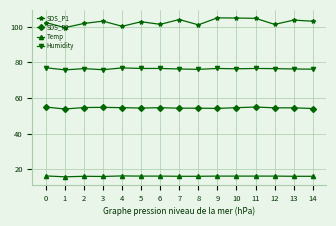

What is the value of the Humidity point at the 2nd from the left?

75.7